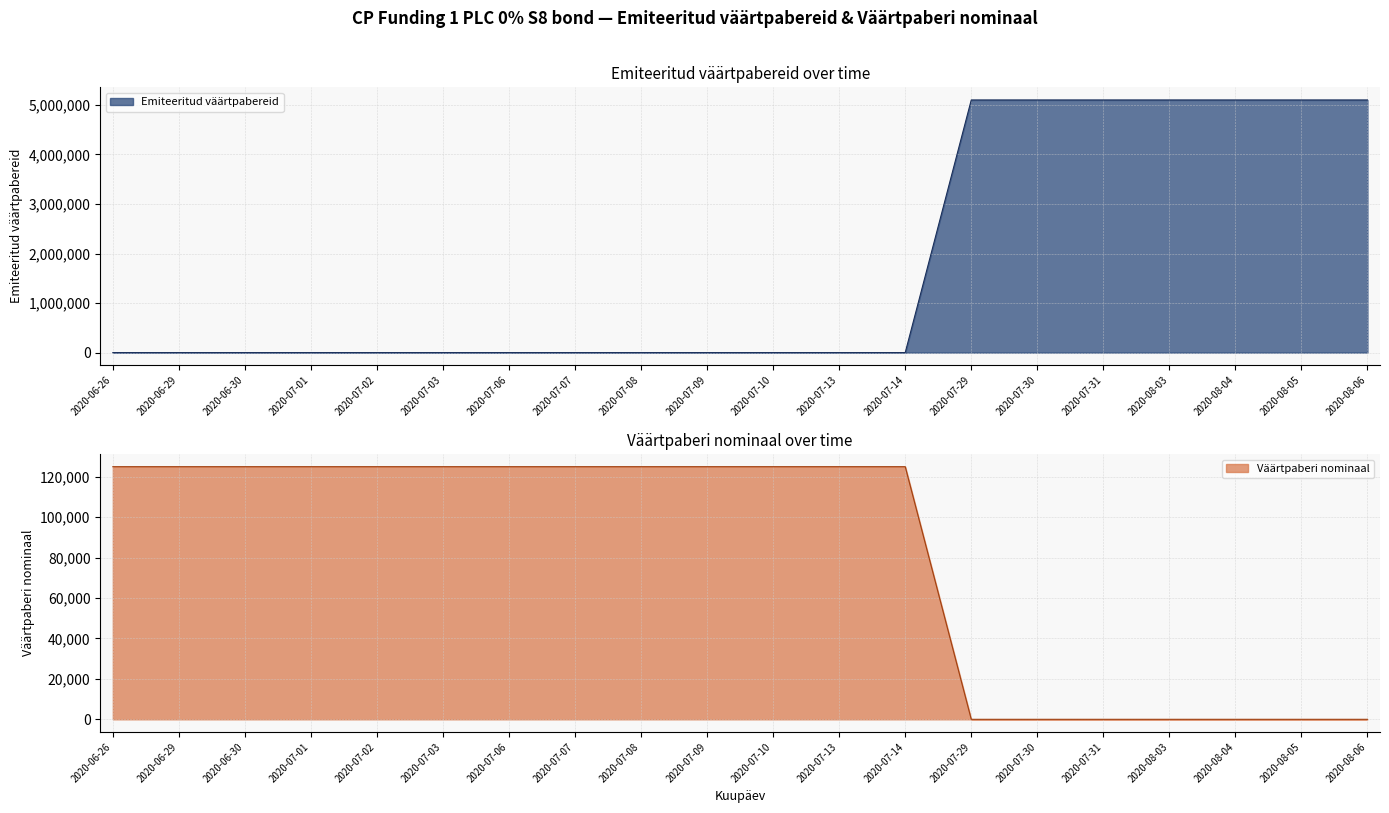

What is the total value across all series at 2020-07-07?

125080